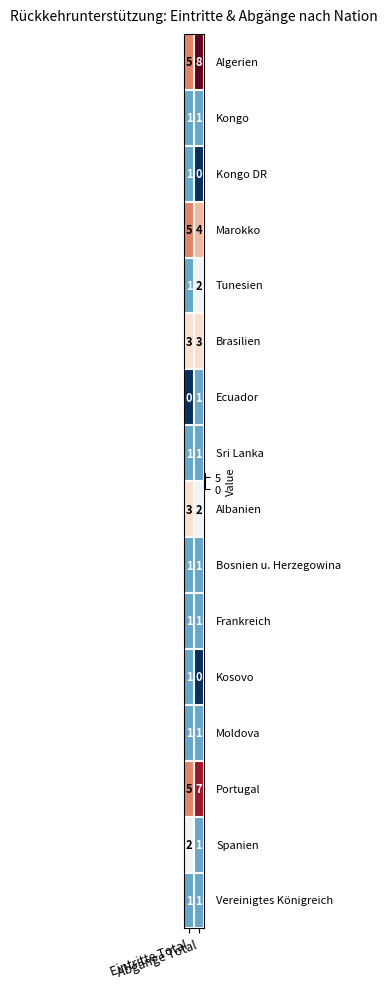

What is the total value across all series at Abgänge Total?

34